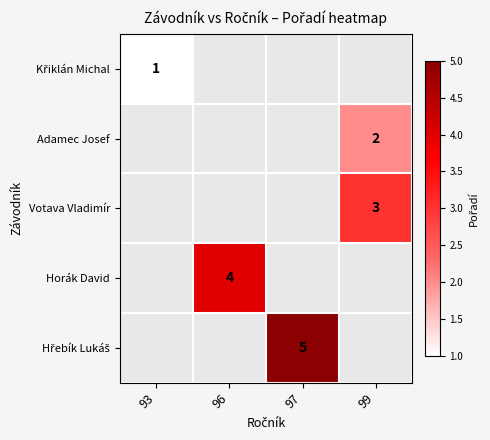

What is the maximum value shown in the chart?

5.0